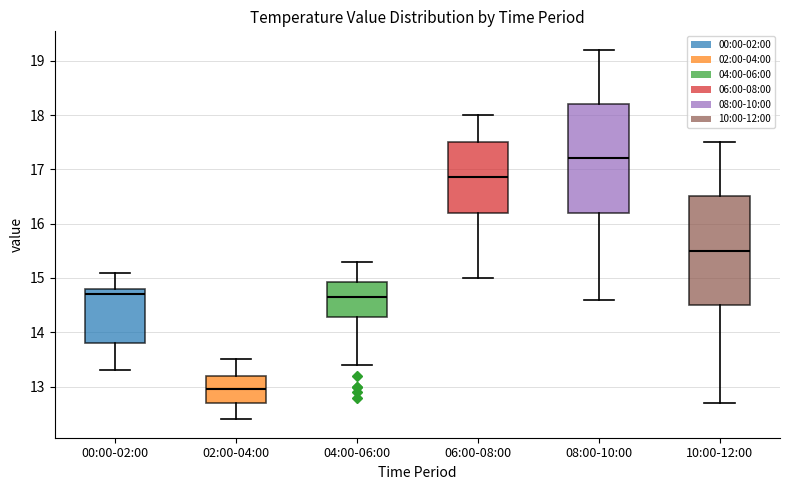

Reading left to right, transcribe this box plot: for each box, give where its median line is, the range the box spans, and where its two whiskers end, as read against the y-axis. The values are not printed on the chart, so give them approximately, as read against the axis.

00:00-02:00: median 14.7, box 13.8 to 14.8, whiskers 13.3 to 15.1
02:00-04:00: median 13.0, box 12.7 to 13.2, whiskers 12.4 to 13.5
04:00-06:00: median 14.7, box 14.3 to 14.9, whiskers 13.4 to 15.3
06:00-08:00: median 16.9, box 16.2 to 17.5, whiskers 15.0 to 18.0
08:00-10:00: median 17.2, box 16.2 to 18.2, whiskers 14.6 to 19.2
10:00-12:00: median 15.5, box 14.5 to 16.5, whiskers 12.7 to 17.5